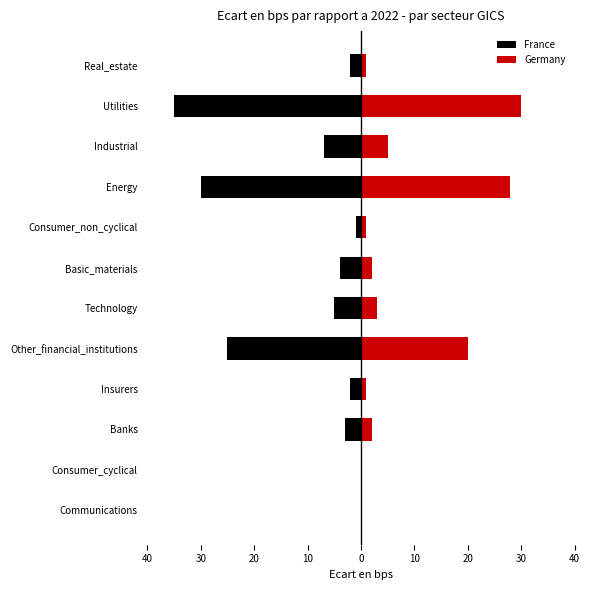

At how many categories does at least one series exceed 9?

3